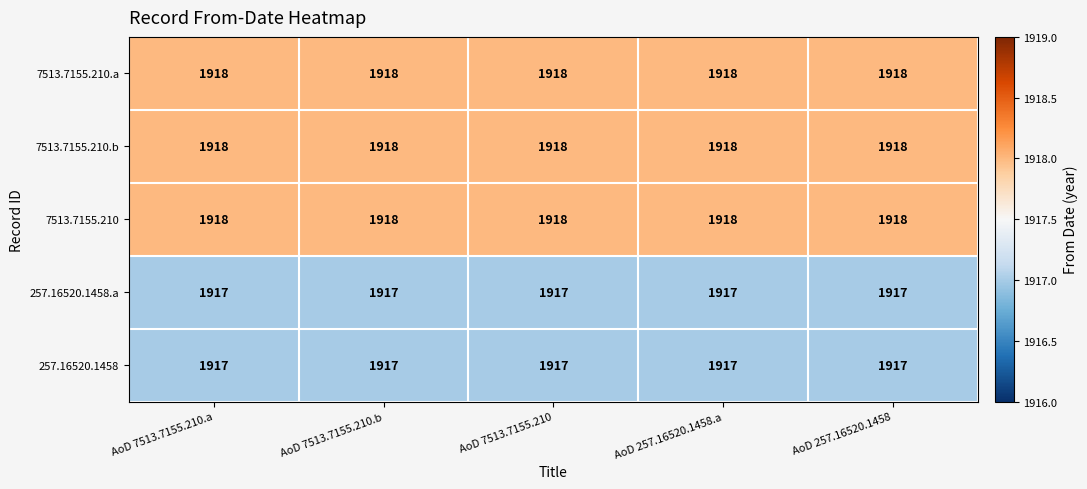

What is the total value across all series at AoD 7513.7155.210.b?

9588